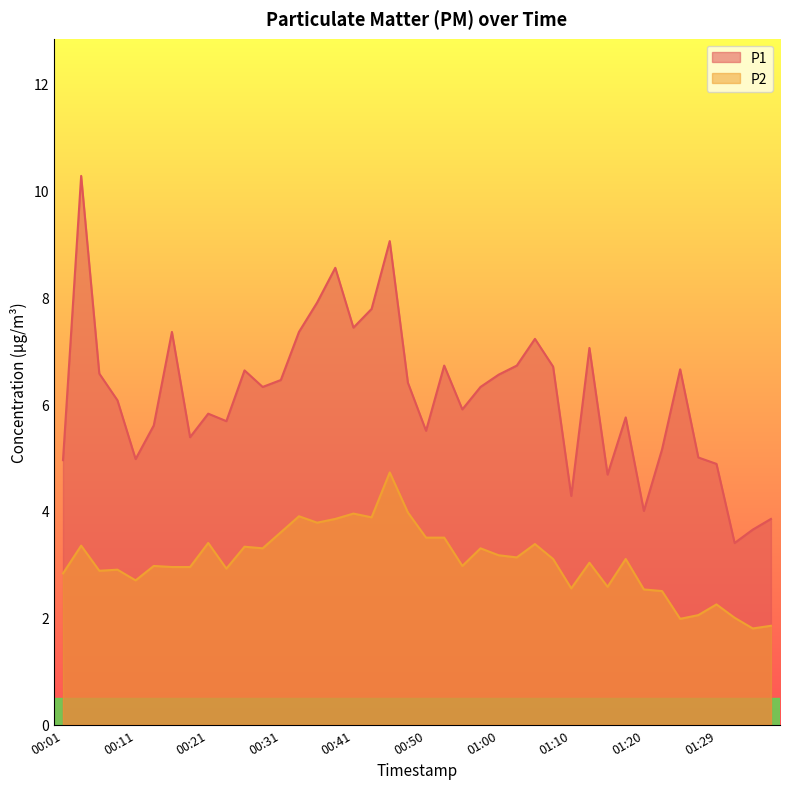

Is it true that P1 equals 2.3 at 01:15?

False